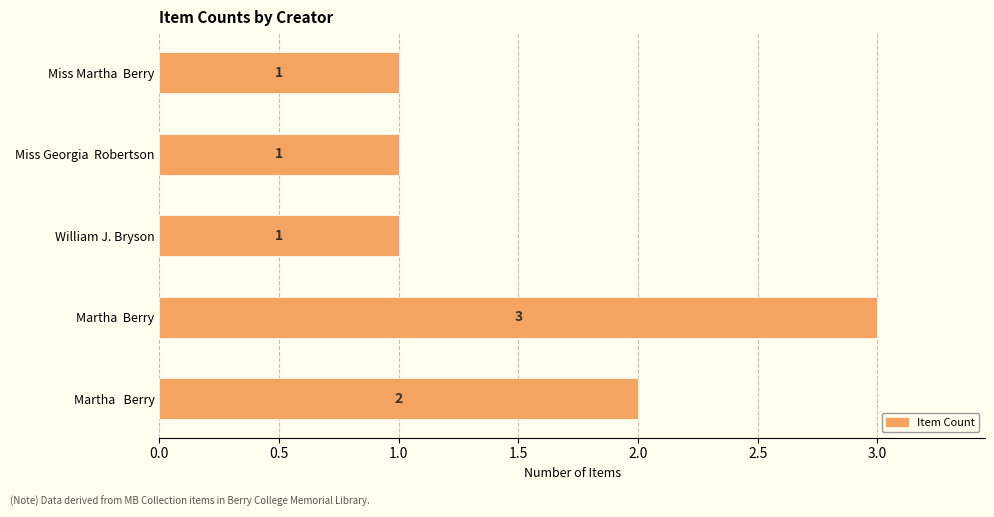

What is the average value?

2